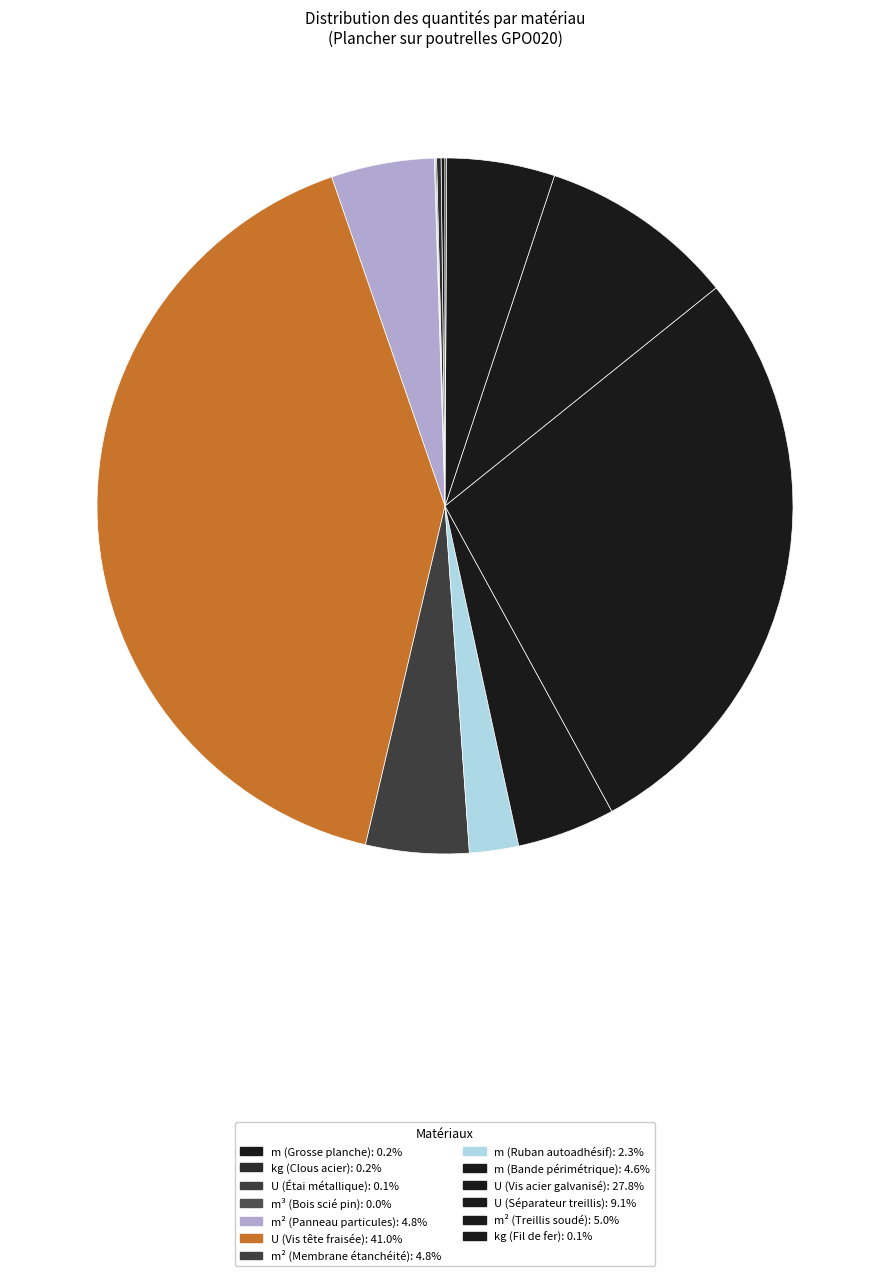

What percentage is NOT represented by m² (Treillis soudé)?

95.0%